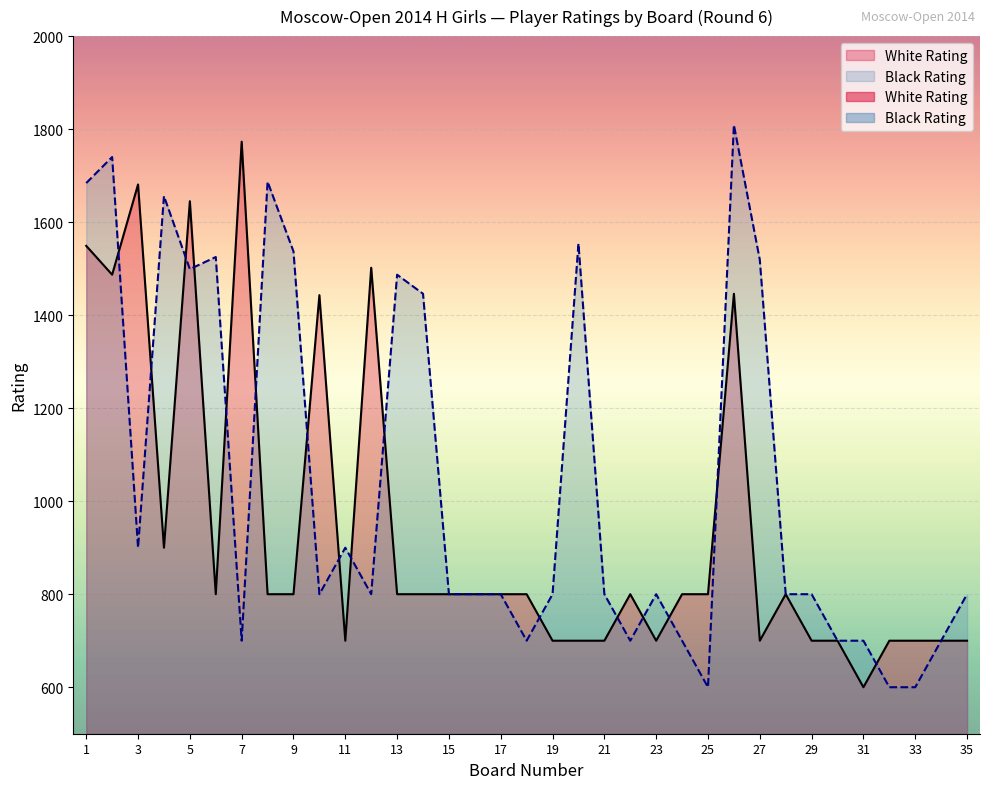

At which label is Black Rating closest to 1204?

14